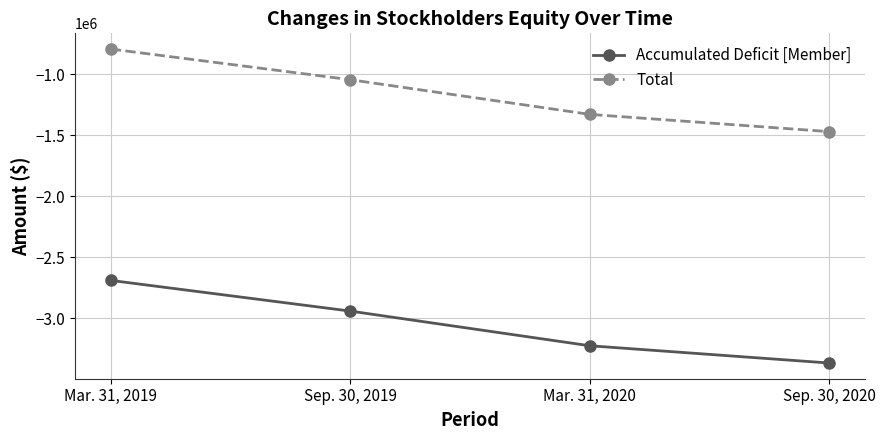

True or false: Accumulated Deficit [Member] has a value of -1455236 at Sep. 30, 2020.

False